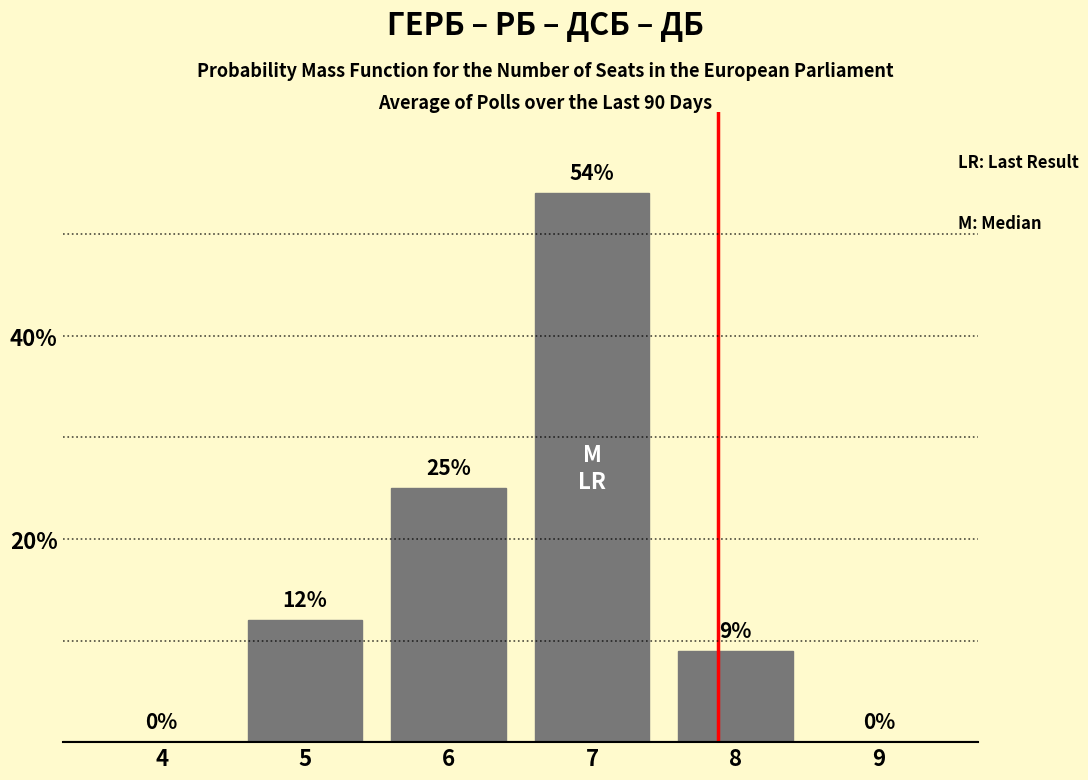

Reading left to right, list all the values displayed in this chart.

4=0	5=12	6=25	7=54	8=9	9=0